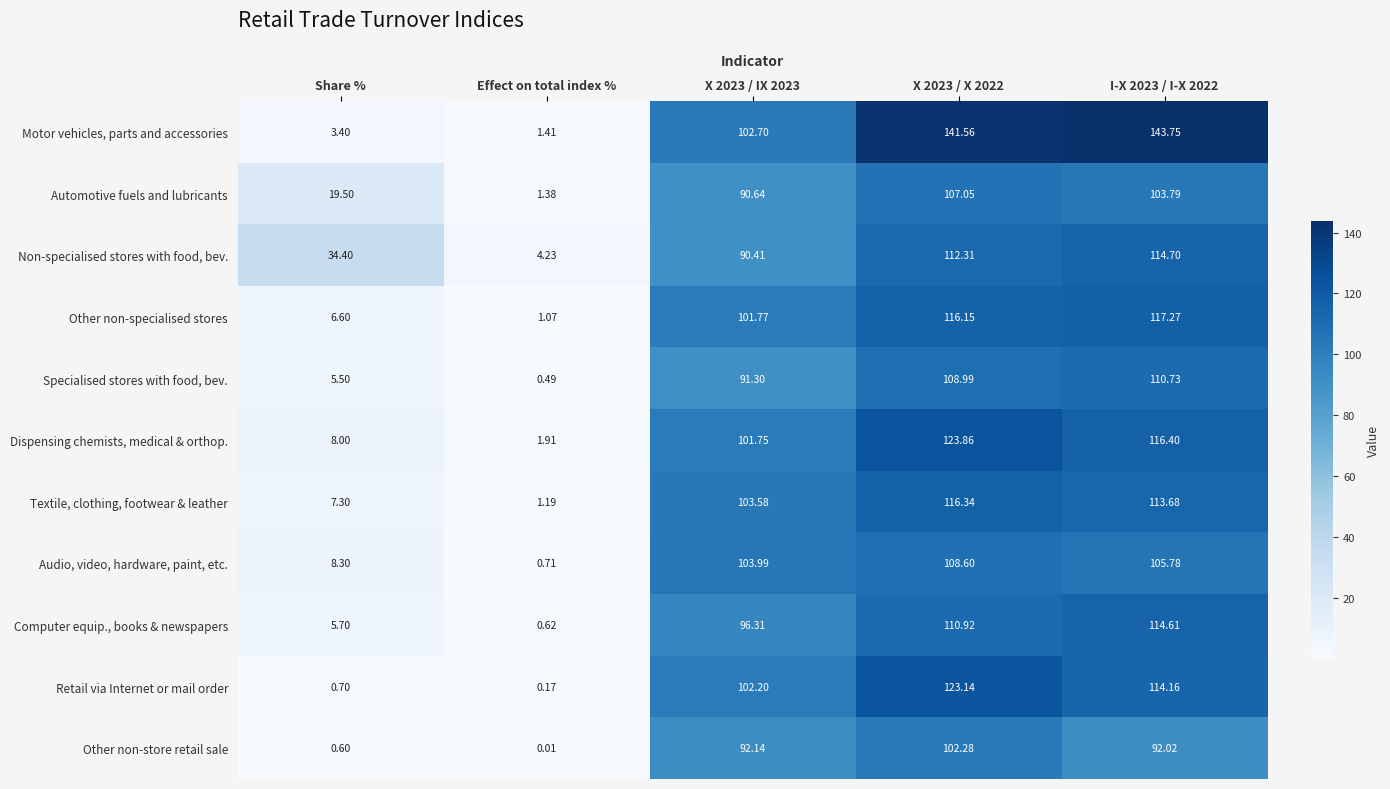

At X 2023 / X 2022, list the series in order from smallest to largest.

Other non-store retail sale, Automotive fuels and lubricants, Audio, video, hardware, paint, etc., Specialised stores with food, bev., Computer equip., books & newspapers, Non-specialised stores with food, bev., Other non-specialised stores, Textile, clothing, footwear & leather, Retail via Internet or mail order, Dispensing chemists, medical & orthop., Motor vehicles, parts and accessories